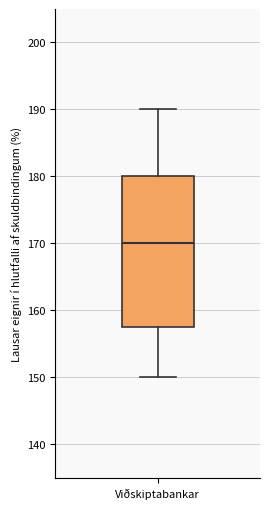

Transcribe this box plot: give where the median line is, the range the box spans, and where the two whiskers end, as read against the y-axis. The values are not printed on the chart, so give them approximately, as read against the axis.

median 170, box 158 to 180, whiskers 150 to 190